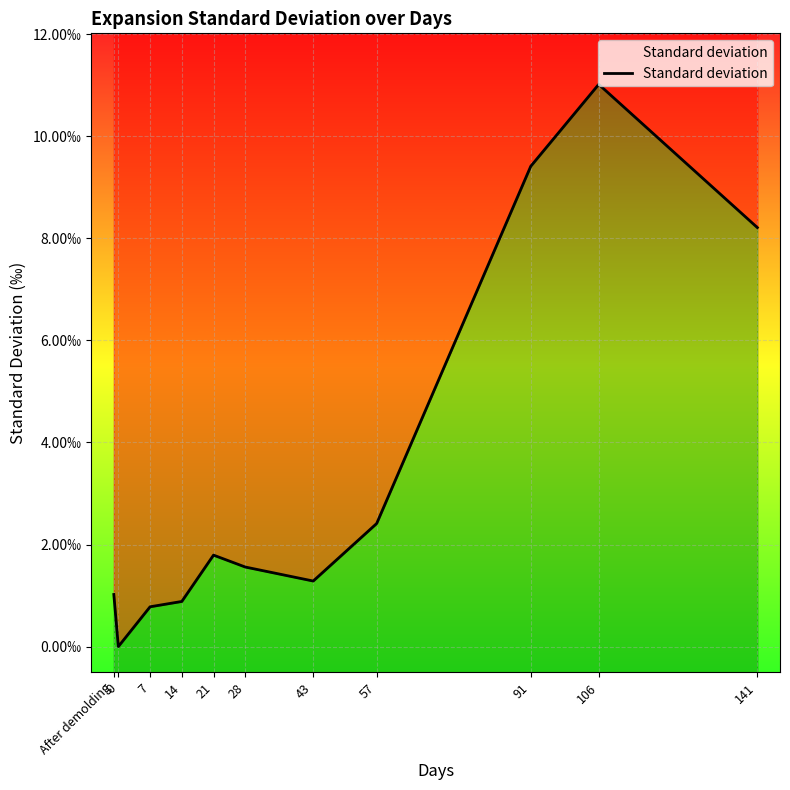

How many points are higher than both their immediate neighbors (excluding endpoints)?

2